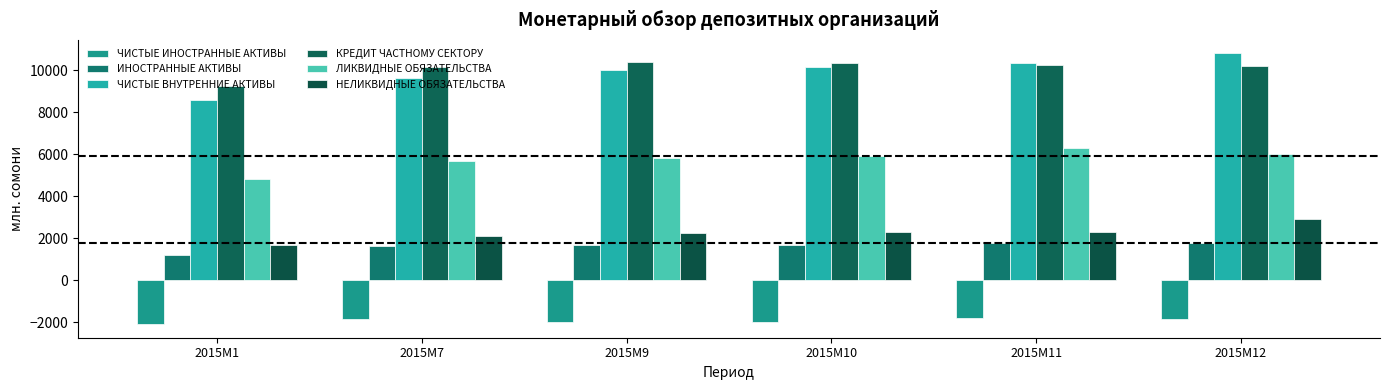

Where does the ЧИСТЫЕ ИНОСТРАННЫЕ АКТИВЫ series first go above -1862?

2015M11